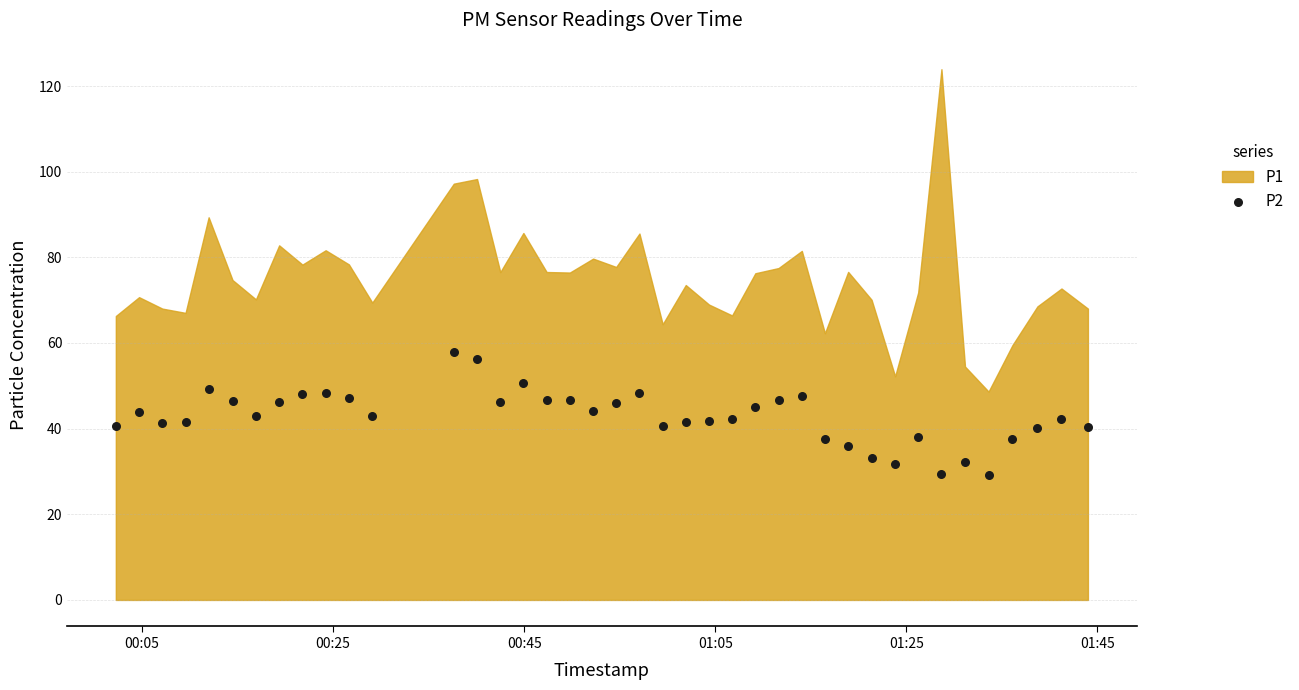

What is the range of Y values (max minus min)?

28.6